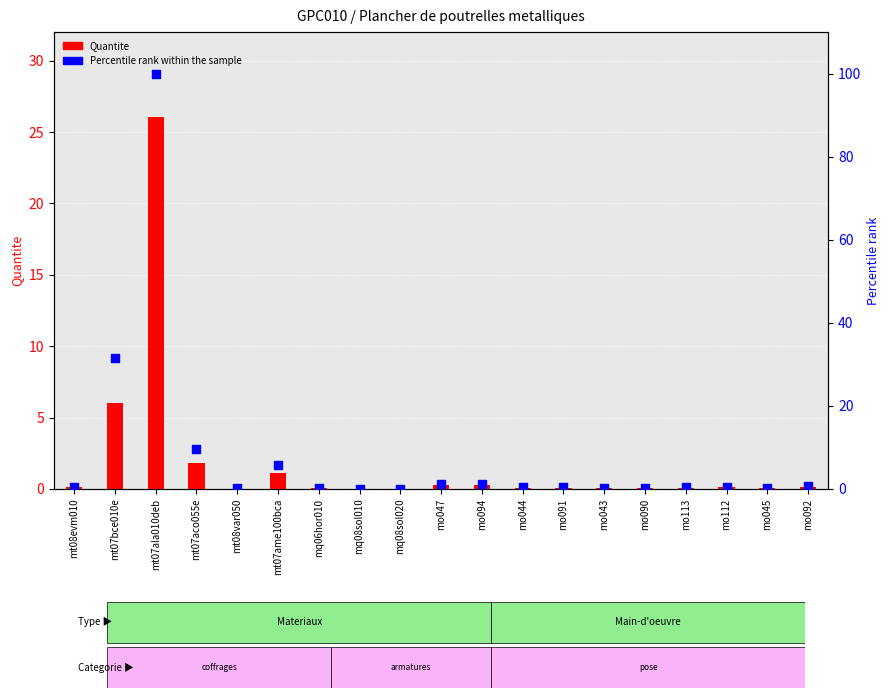

What is the total value across all series at mo092?

0.7